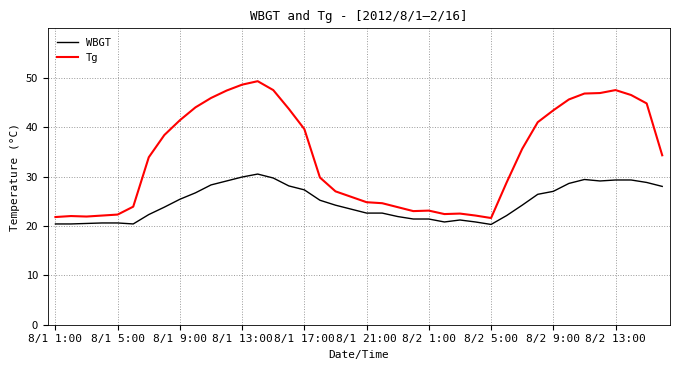

Which series has the largest range (max minus min)?

Tg